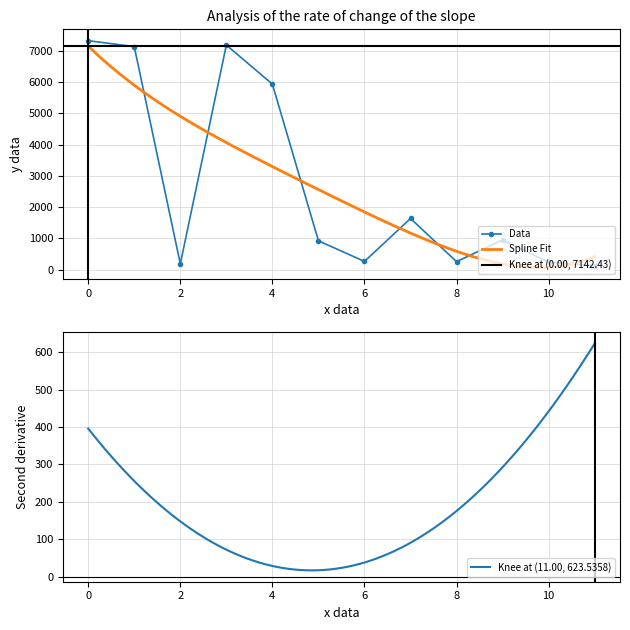

Where is the first local minimum for Data?

2